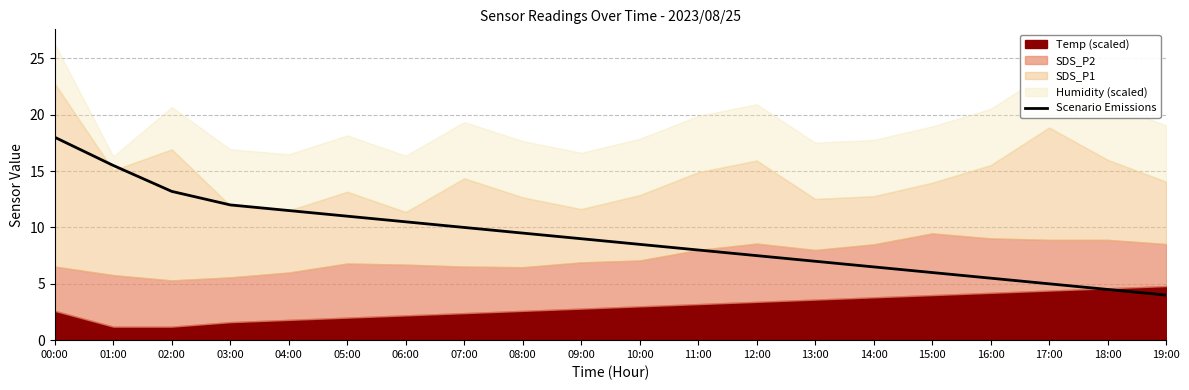

What is the label of the 8th point from the right?

12:00